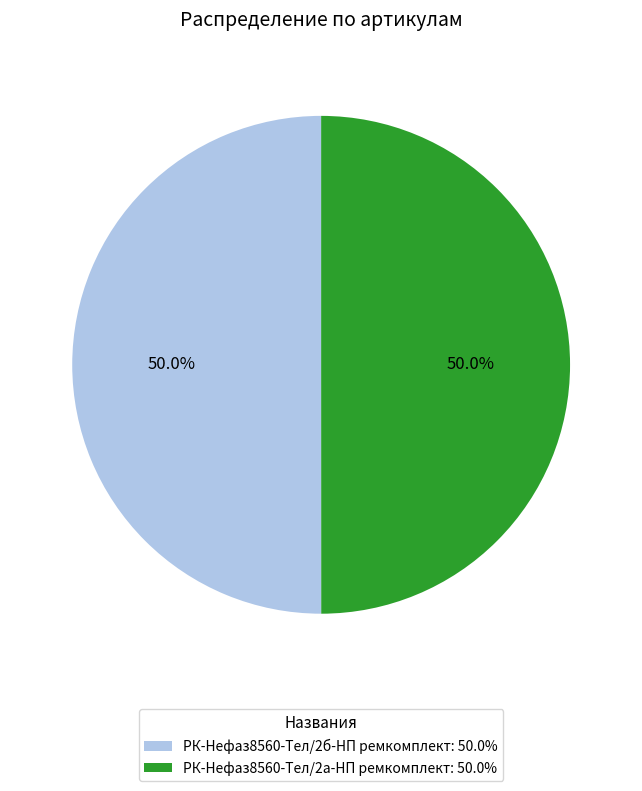

What percentage do РК-Нефаз8560-Тел/2а-НП ремкомплект: 50.0% and РК-Нефаз8560-Тел/2б-НП ремкомплект: 50.0% together represent?

100.0%